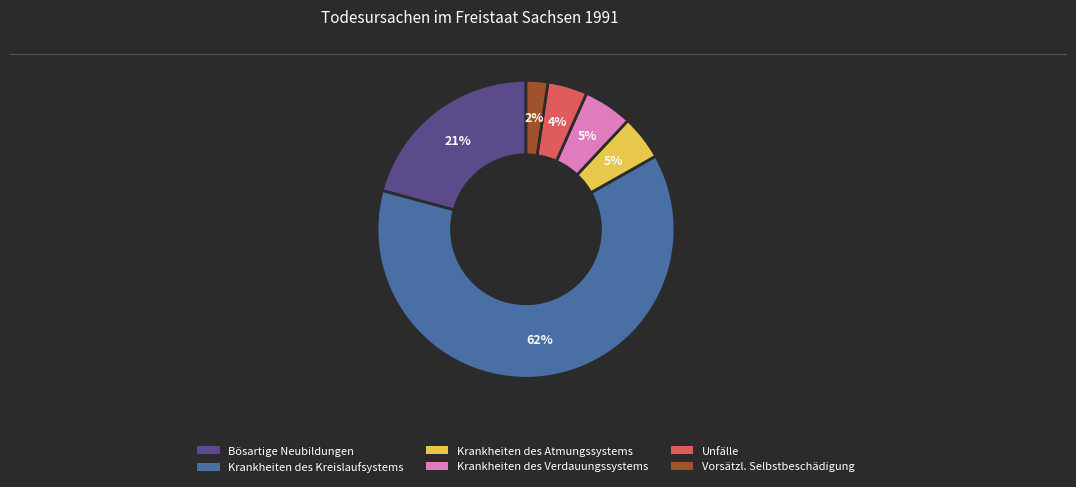

Is it true that Unfälle is 4% of the pie?

True